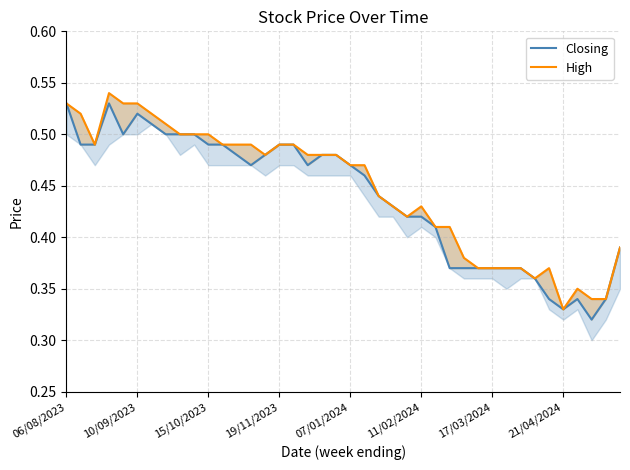

What are all the series names shown in the legend?

Closing, High